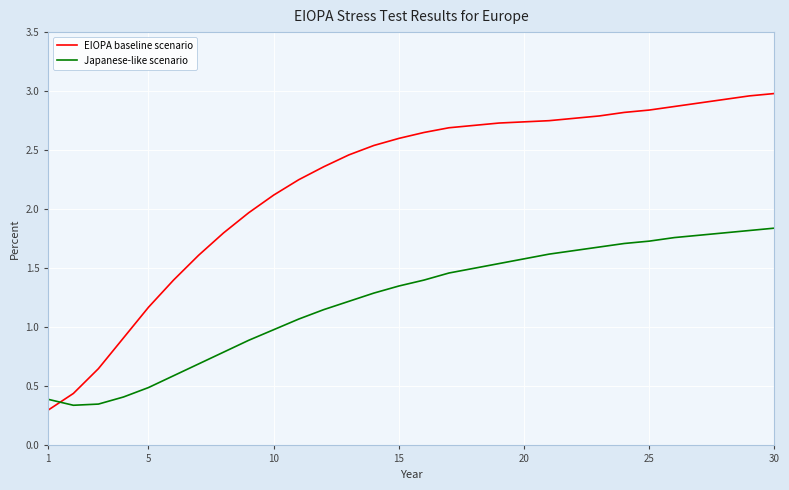

Which series has the largest range (max minus min)?

EIOPA baseline scenario